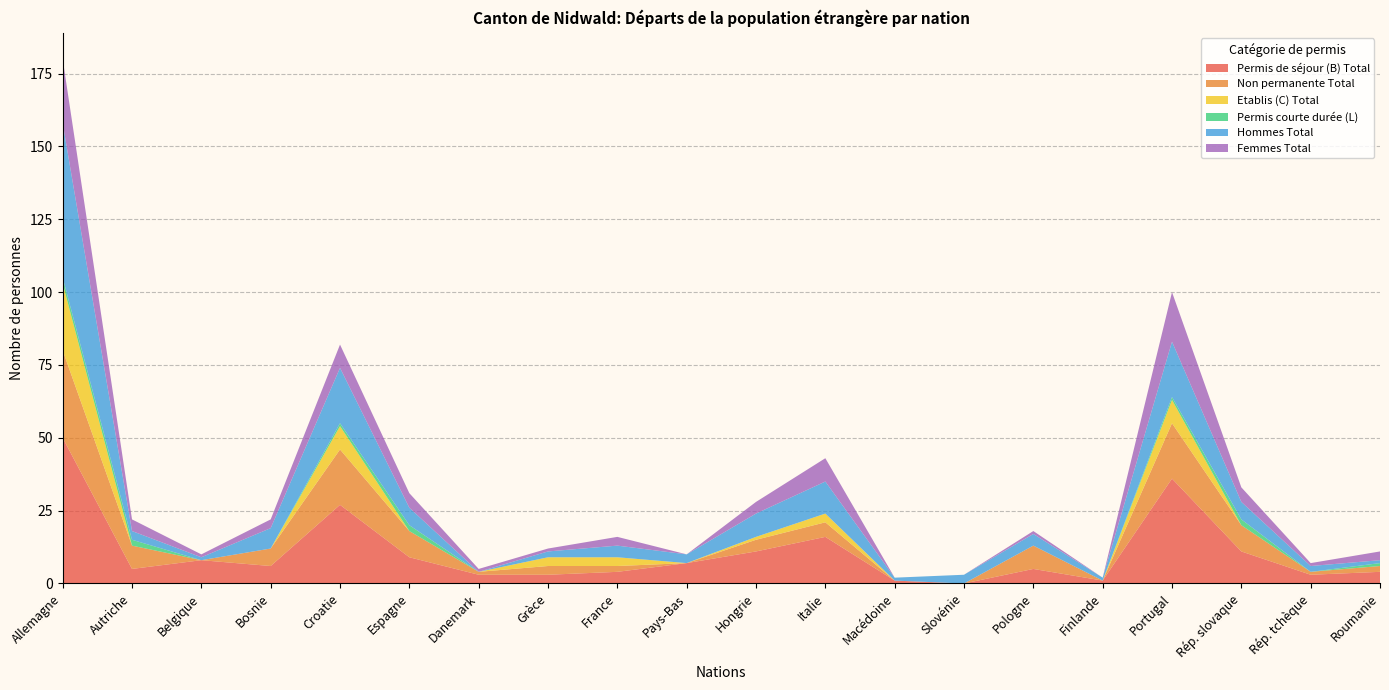

Reading left to right, list all the values displayed in this chart.

Permis de séjour (B) Total: 50	5	8	6	27	9	3	3	4	7	11	16	1	0	5	1	36	11	3	4
Non permanente Total: 30	8	0	6	19	9	1	3	2	0	4	5	0	0	8	0	19	9	1	2
Etablis (C) Total: 23	0	0	0	8	0	0	3	3	0	1	3	0	0	0	0	8	0	0	0
Permis courte durée (L) Total: 2	2	0	0	1	2	0	0	0	0	0	0	0	0	0	0	1	2	0	1
Hommes Total: 53	3	1	7	19	6	0	2	4	3	8	11	1	3	4	1	19	6	2	1
Femmes Total: 22	4	1	3	8	5	1	1	3	0	4	8	0	0	1	0	17	5	1	3